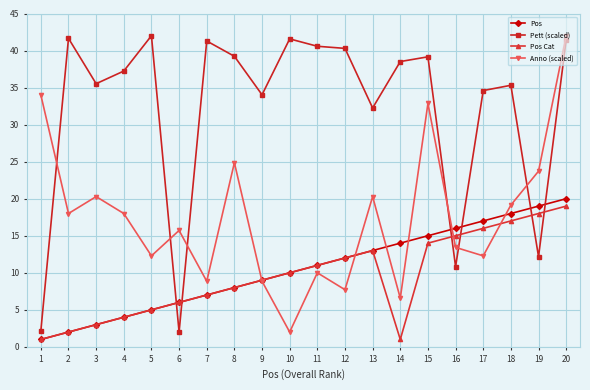

Between 9 and 15, which series saw the biggest shift?

Anno (scaled)